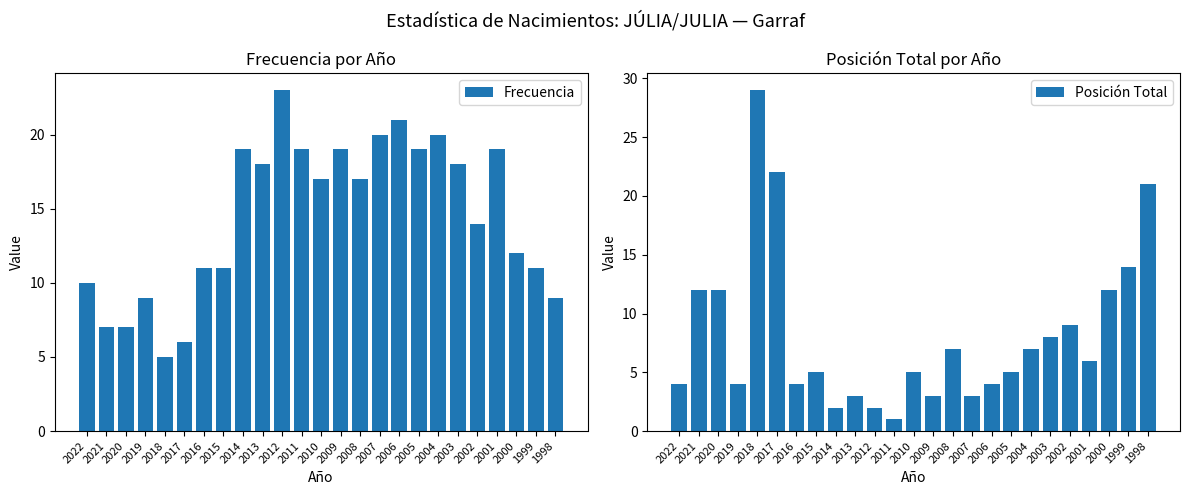

What is the value of the Frecuencia bar at the 3rd from the left?

7